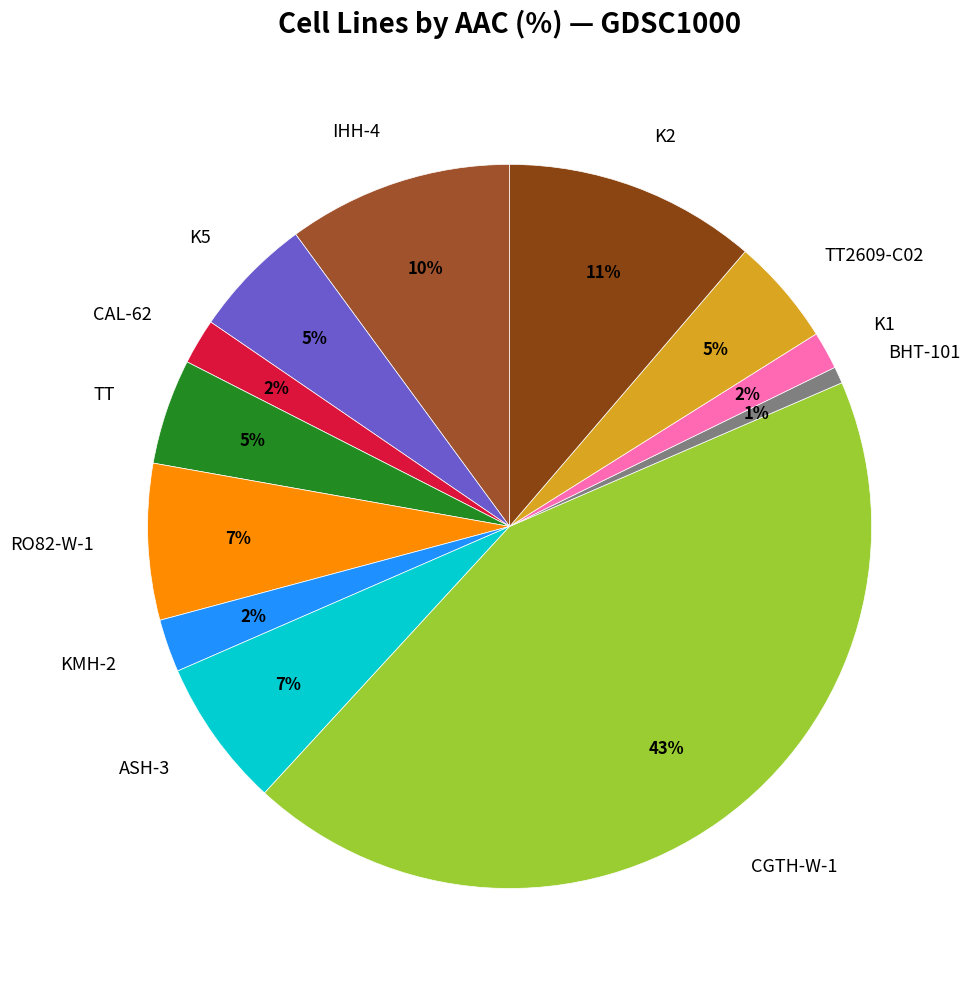

To the nearest percent, what is the average slice percentage?

8%